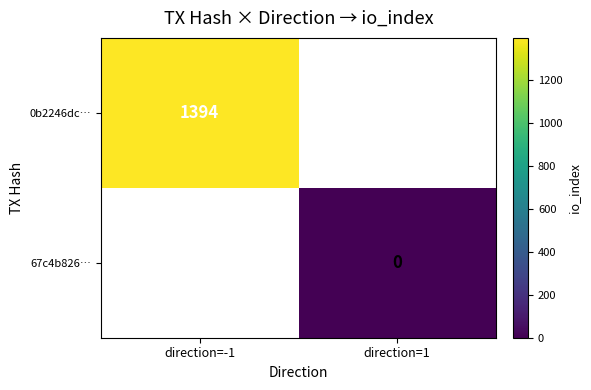

The 0b2246dc… series shows 1974.3 at direction=-1. True or false?

False